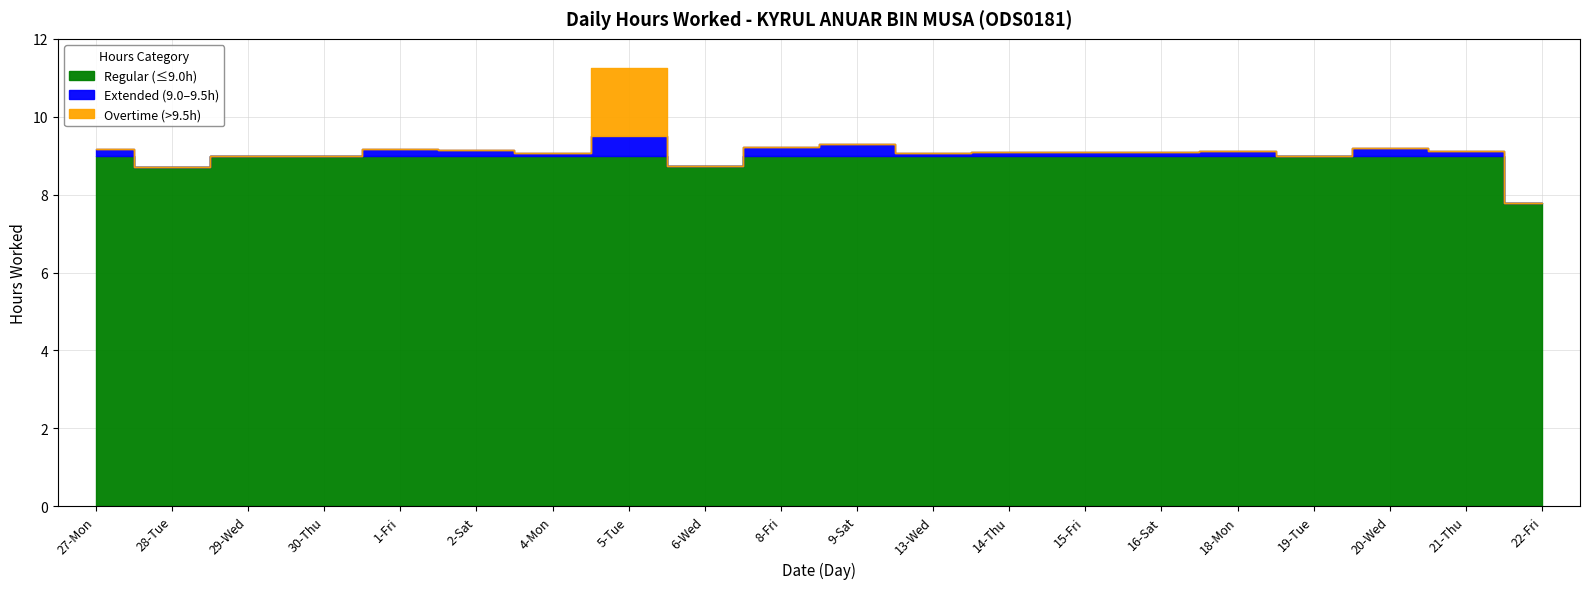

Which label corresponds to the smallest value in the chart?

22-Fri